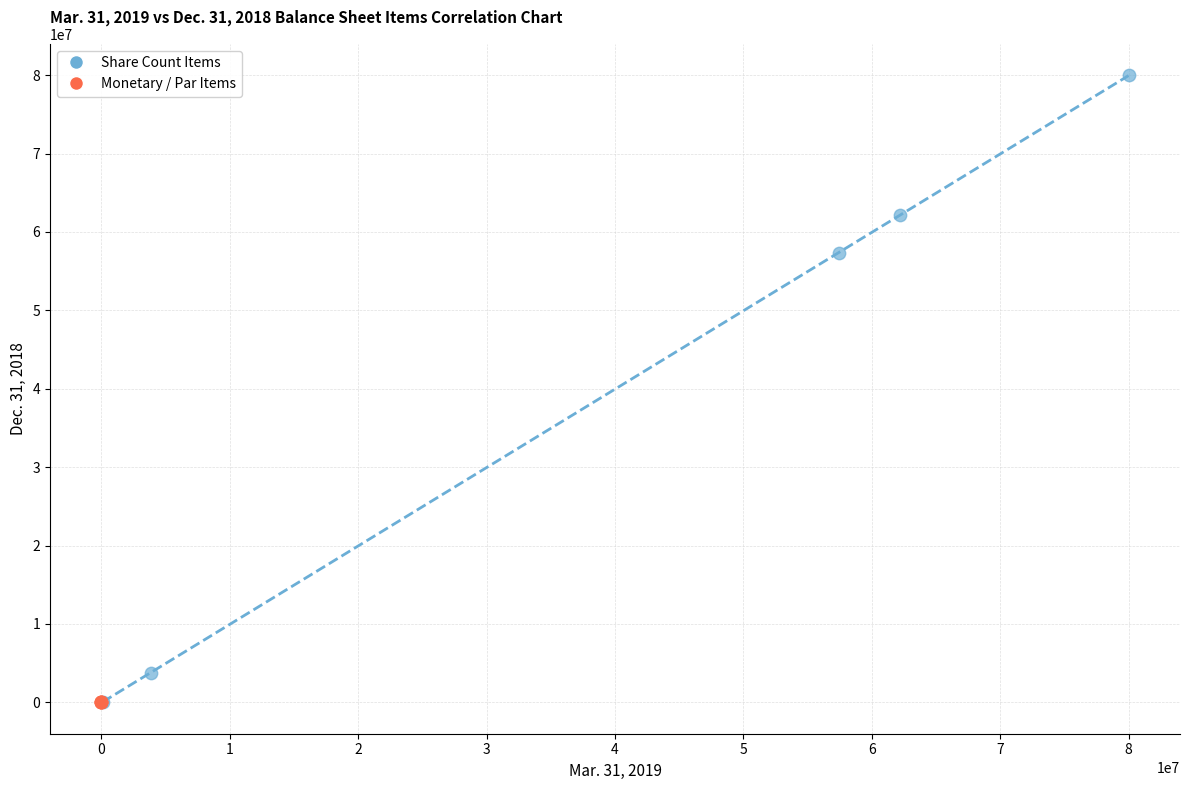

Which series contains the highest Y value?

Share Count Items